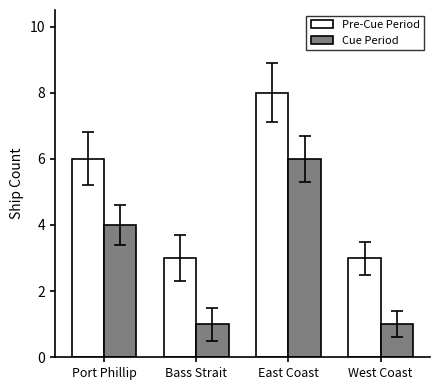

What is the label of the 4th bar from the right?

Port Phillip